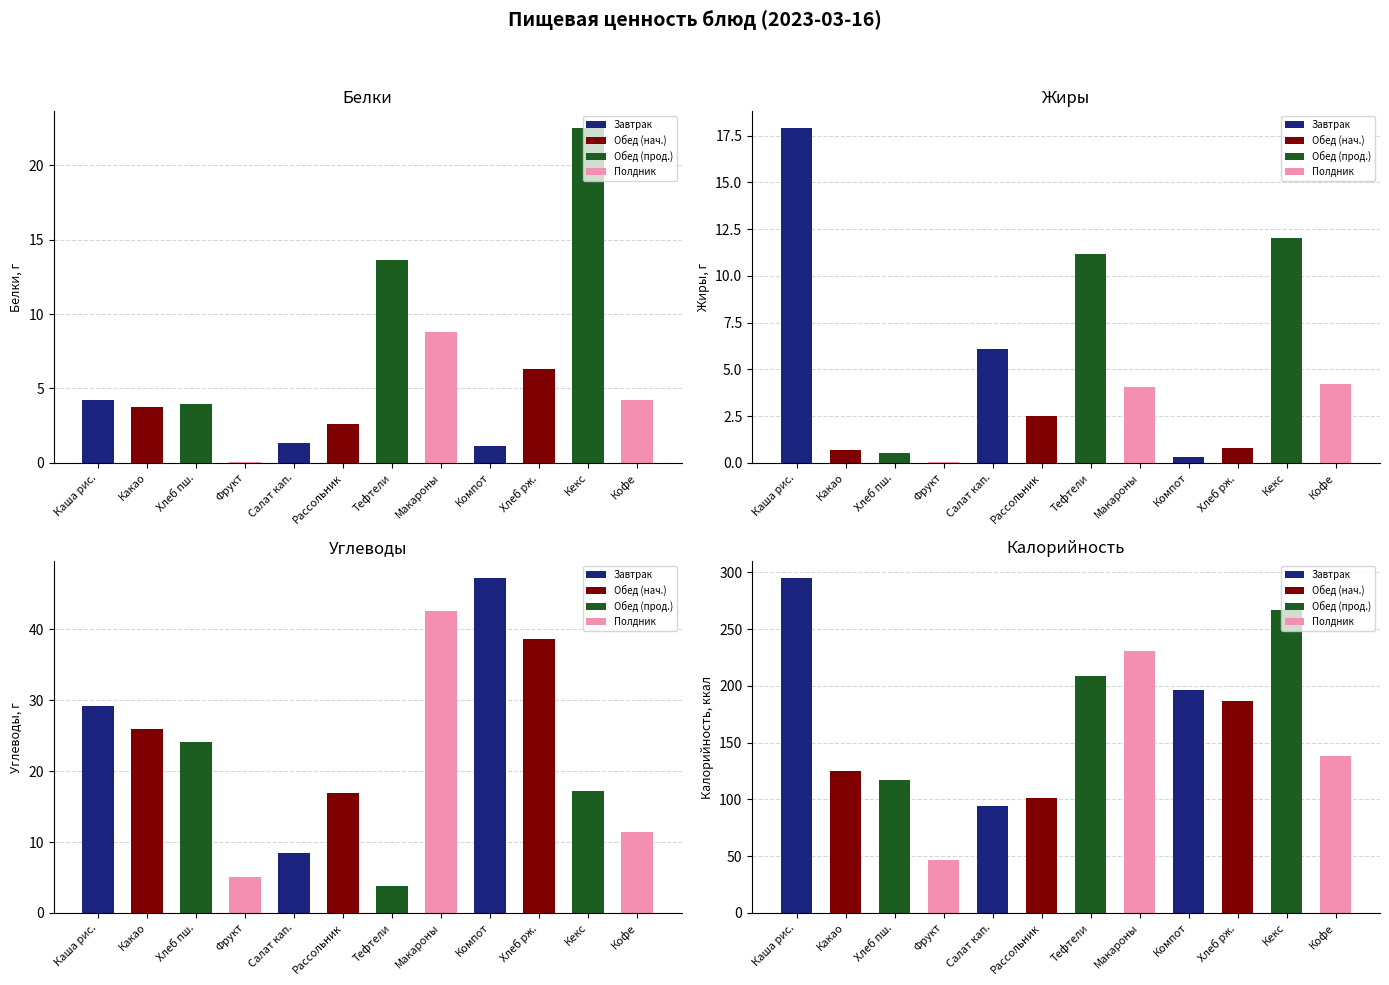

The Жиры series shows 0.0 at Фрукт. True or false?

False